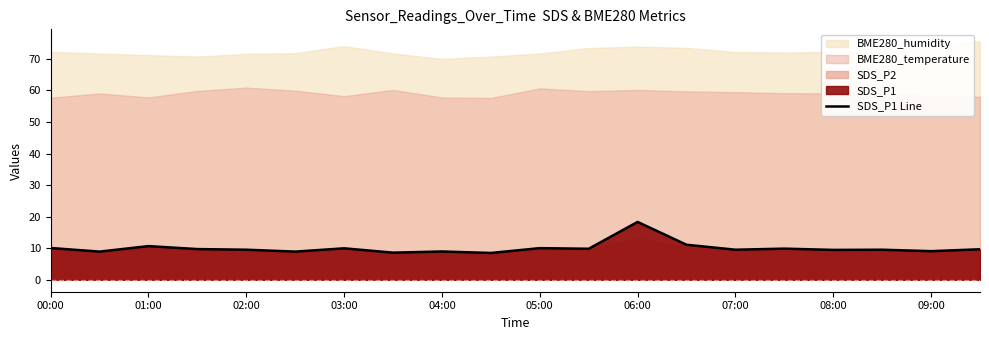

Does the chart have visible grid lines?

No